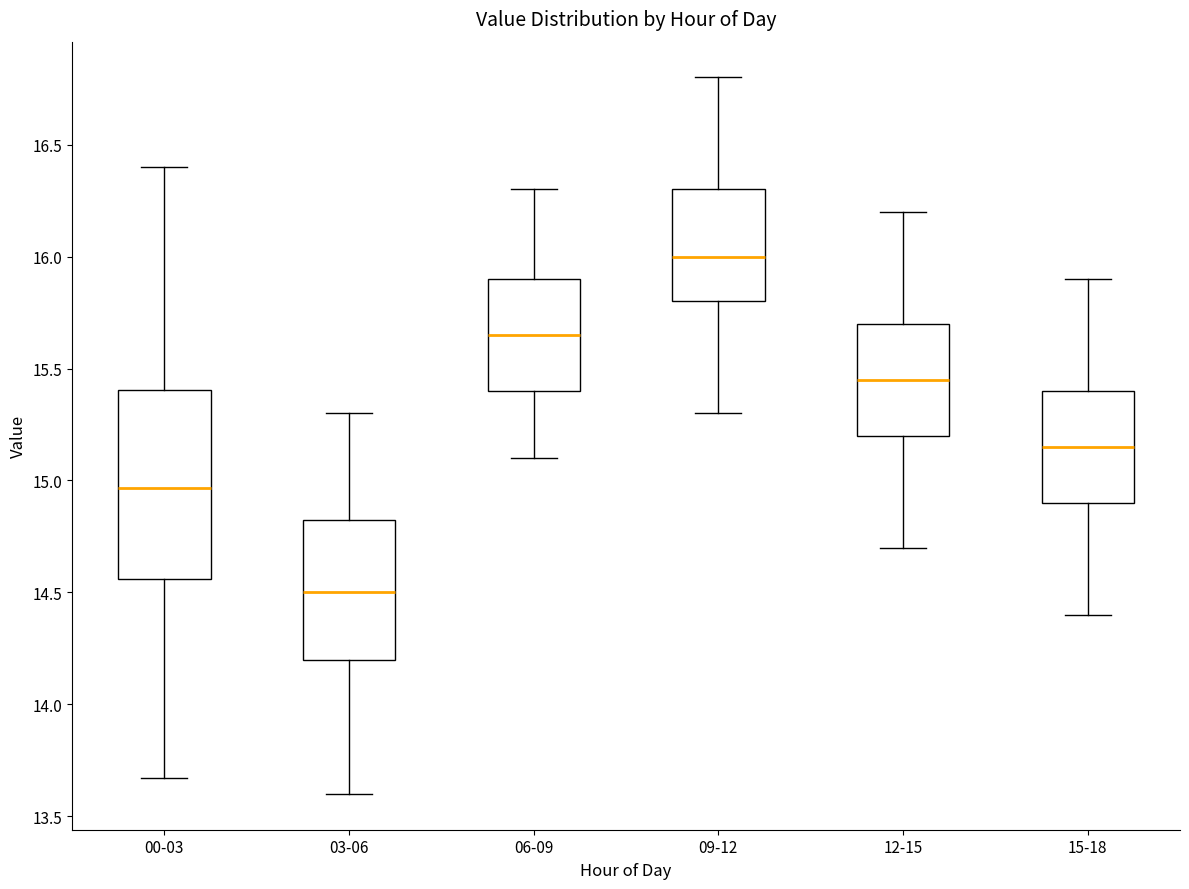

Which box's median line is the lowest?

03-06